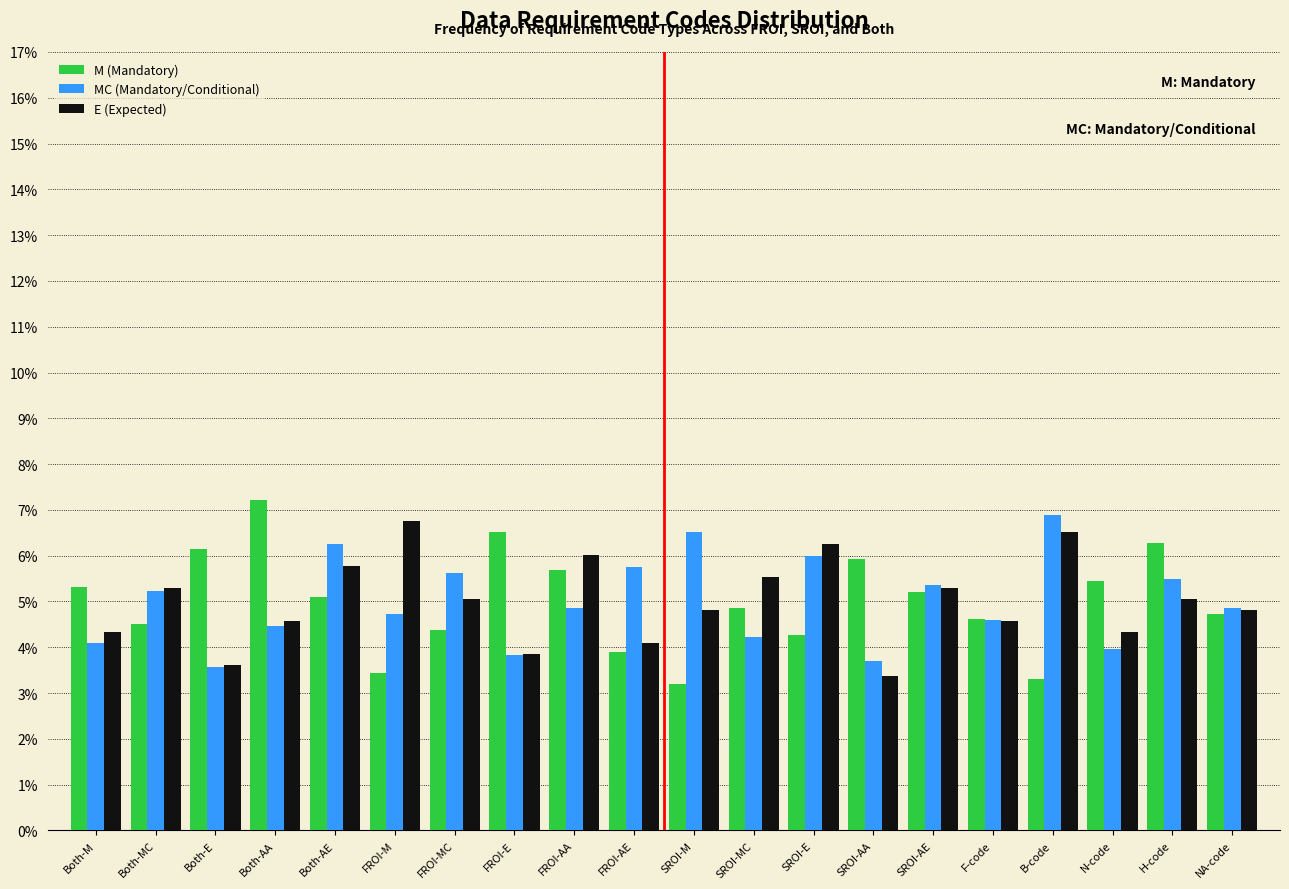

At which label does MC (Mandatory/Conditional) reach its peak?

B-code